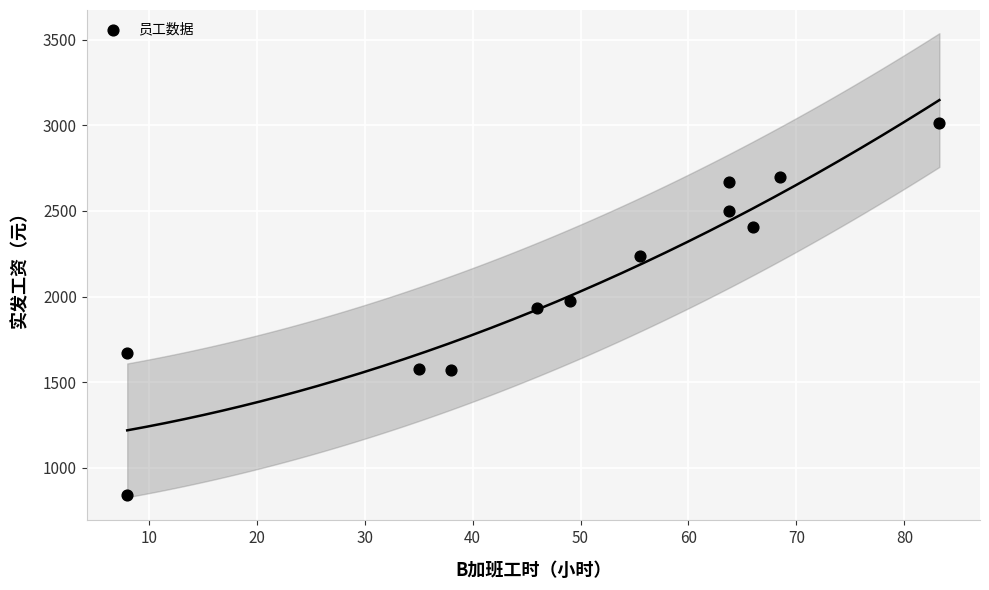

What is the average Y value?

2090.7